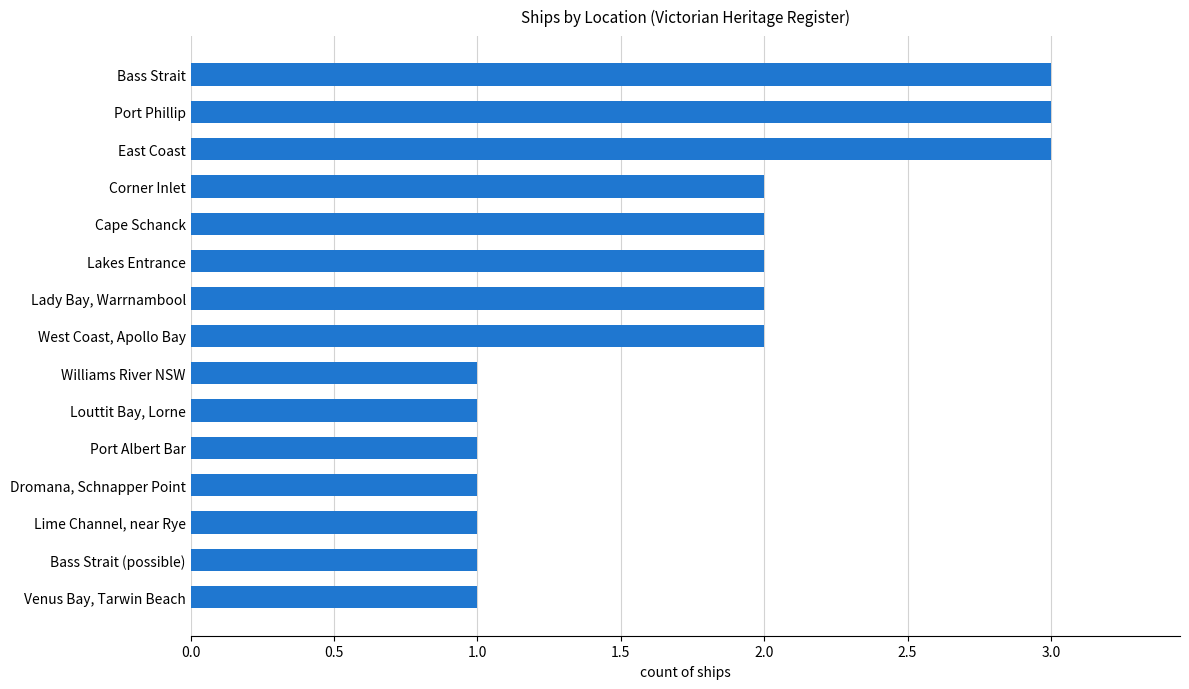

How many values are between 1 and 2?

12